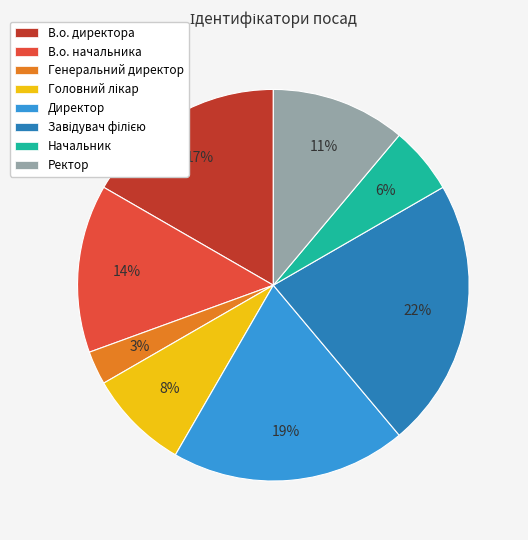

To the nearest percent, what is the average slice percentage?

12%